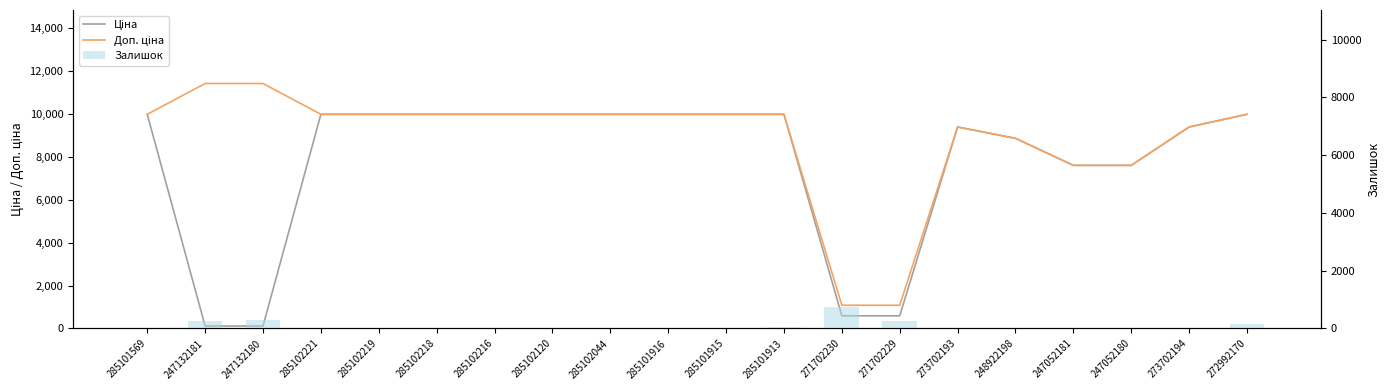

Reading right to left, transcribe all the data shown in this chart.

Ціна: 272992170=9975.0	273702194=9384.0	247052180=7596.5	247052181=7596.5	248922198=8856.7	273702193=9384.0	271702229=589.9	271702230=589.9	285101913=9975.0	285101915=9975.0	285101916=9975.0	285102044=9975.0	285102120=9975.0	285102216=9975.0	285102218=9975.0	285102219=9975.0	285102221=9975.0	247132180=114.1	247132181=114.1	285101569=9975.0
Доп. ціна: 272992170=9975.0	273702194=9384.0	247052180=7596.5	247052181=7596.5	248922198=8856.7	273702193=9384.0	271702229=1081.7	271702230=1081.7	285101913=9975.0	285101915=9975.0	285101916=9975.0	285102044=9975.0	285102120=9975.0	285102216=9975.0	285102218=9975.0	285102219=9975.0	285102221=9975.0	247132180=11410.0	247132181=11410.0	285101569=9975.0
Залишок: 272992170=153.0	273702194=18.0	247052180=21.0	247052181=20.0	248922198=11.0	273702193=16.0	271702229=272.0	271702230=735.0	285101913=46.0	285101915=0.0	285101916=0.0	285102044=1.0	285102120=0.0	285102216=0.0	285102218=3.0	285102219=9.0	285102221=2.0	247132180=288.0	247132181=260.0	285101569=7.0